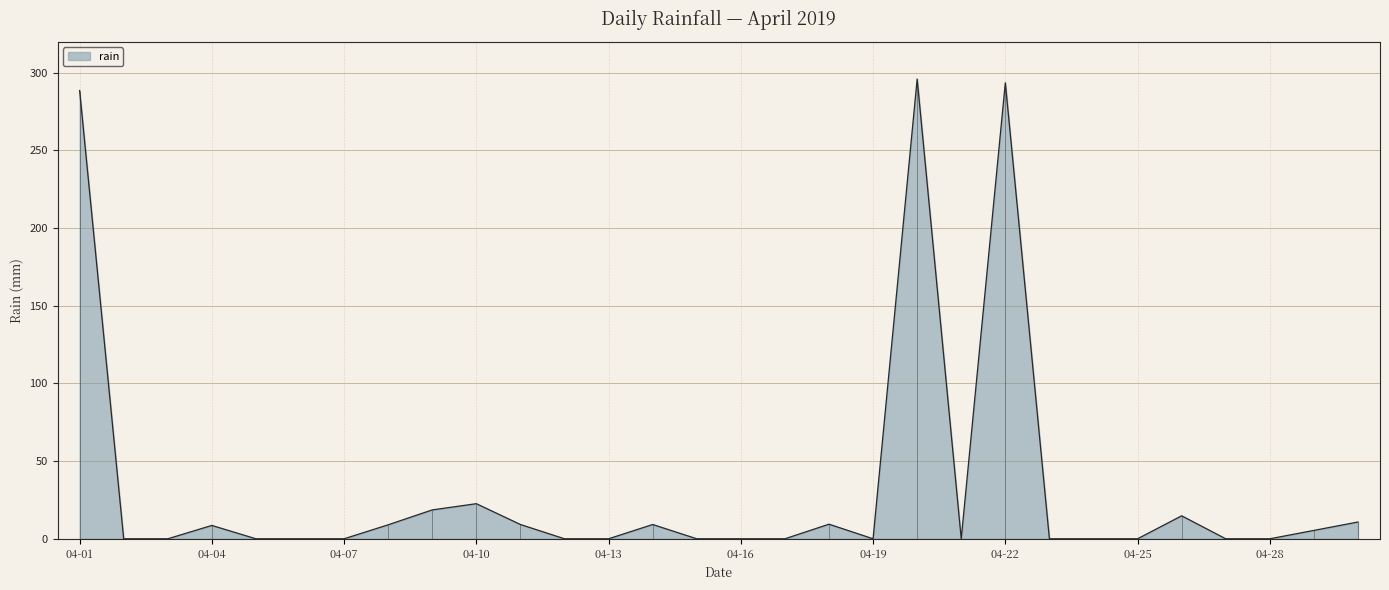

How many values are above zero?

13